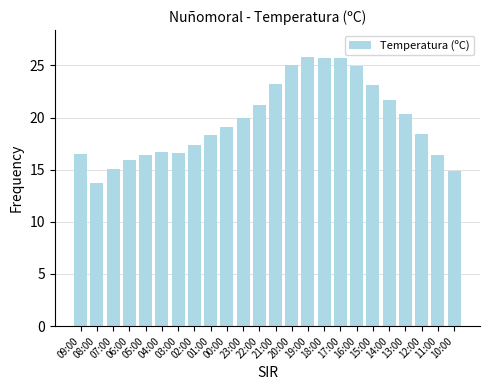

What is the value of the 4th bar from the left?

15.9